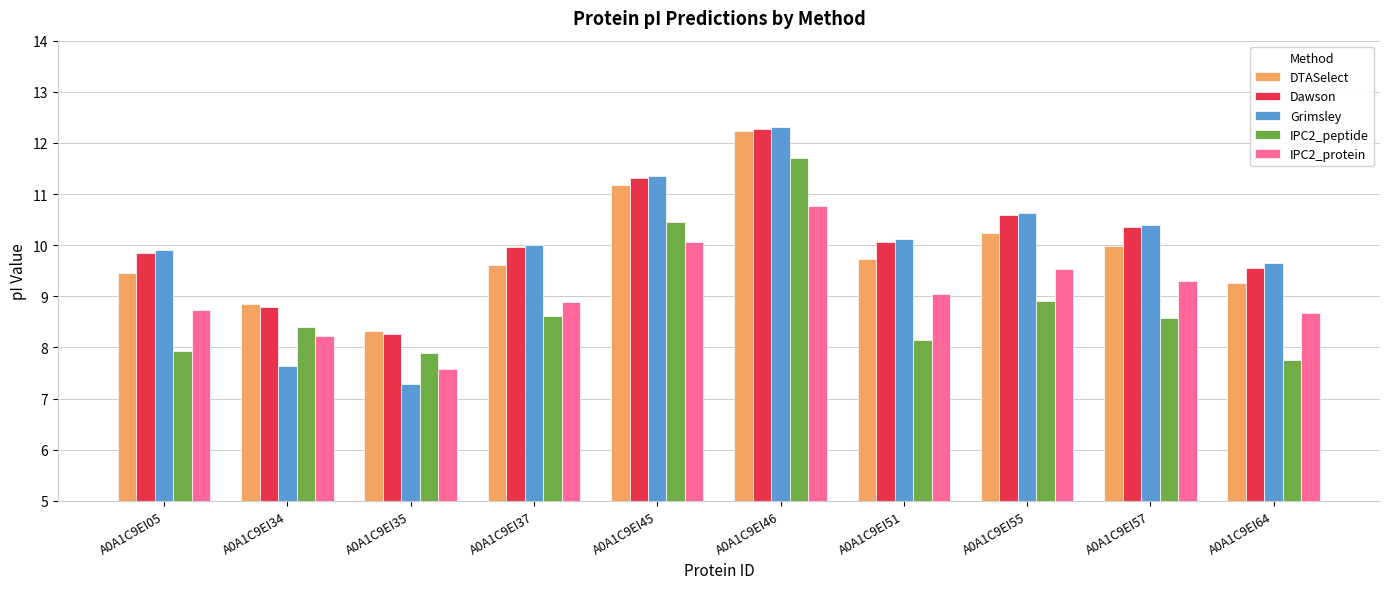

What is the difference between the Dawson values at A0A1C9EI34 and A0A1C9EI05?

1.1